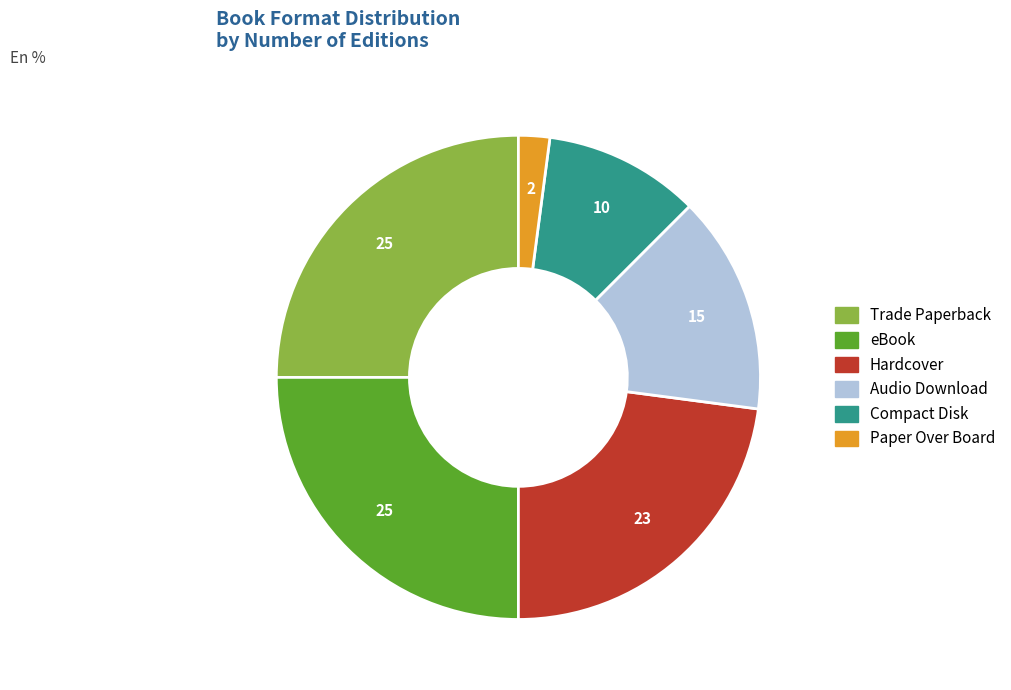

Count the number of slices in the pie.

6